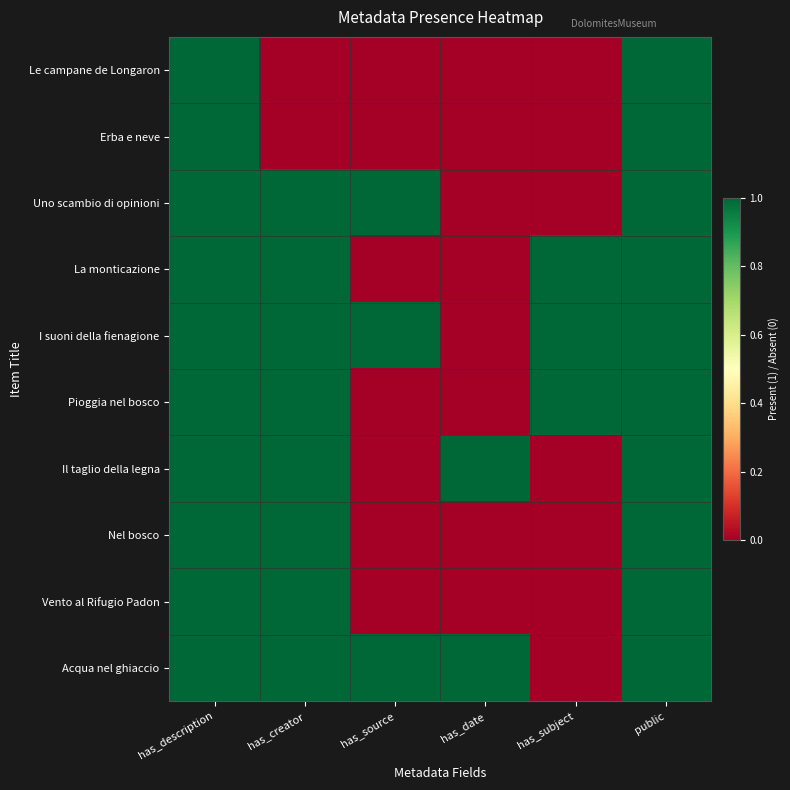

Between has_subject and has_source, which is larger?

has_subject